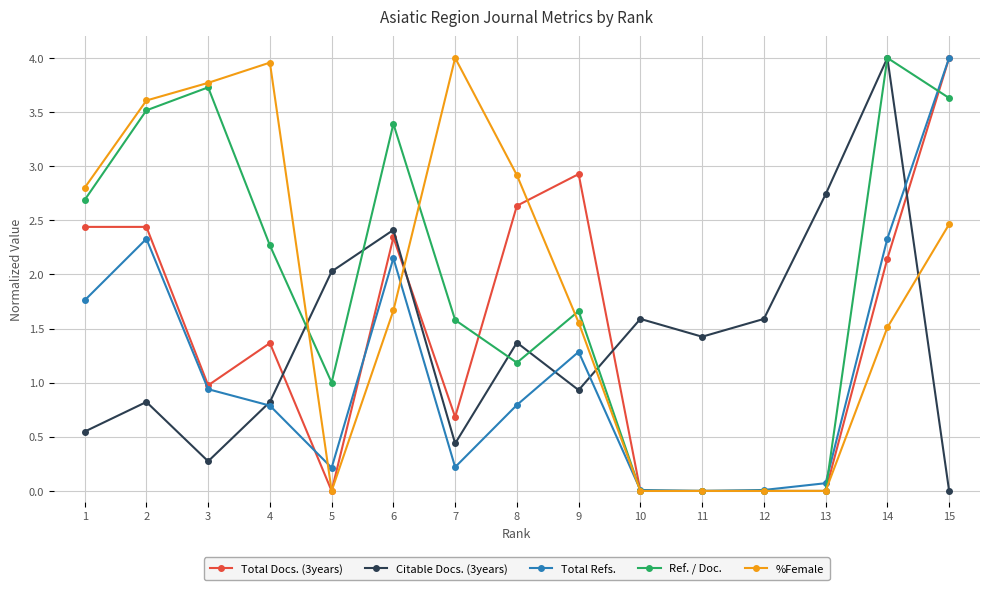

Is the value of Total Refs. at 5 greater than the value of Total Docs. (3years) at 10?

Yes